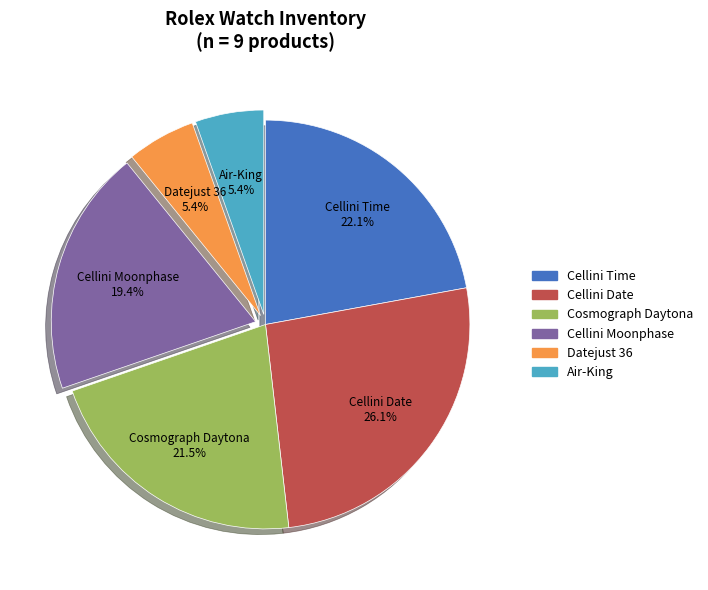

To the nearest percent, what is the difference between the largest and smallest slice percentages?

21%